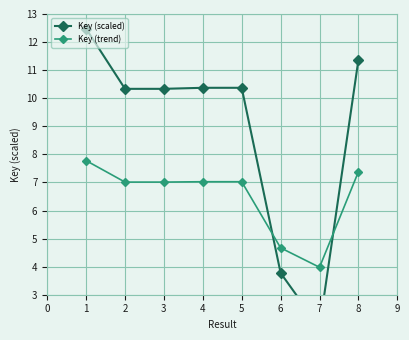

Reading right to left, extract all data points from this chart.

Key (scaled): 11.4	1.8	3.8	10.4	10.4	10.3	10.3	12.5
Key (trend): 7.4	4.0	4.7	7.0	7.0	7.0	7.0	7.8